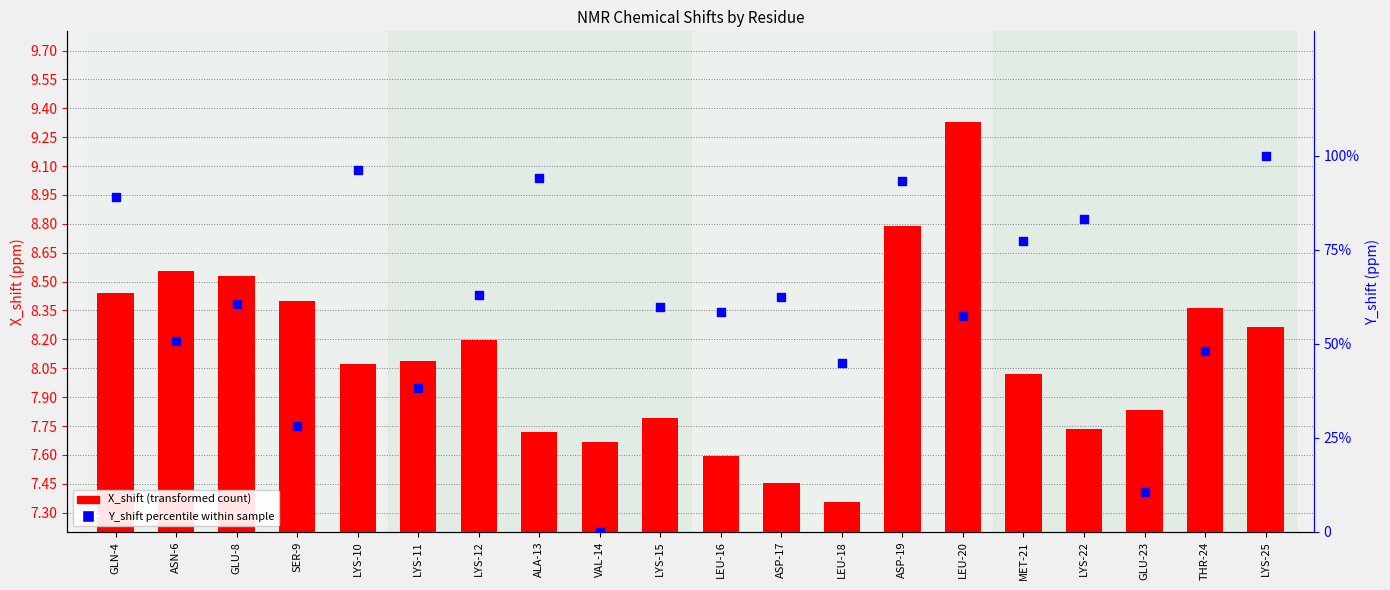

Which series has the largest Y range (max minus min)?

Y_shift percentile within sample